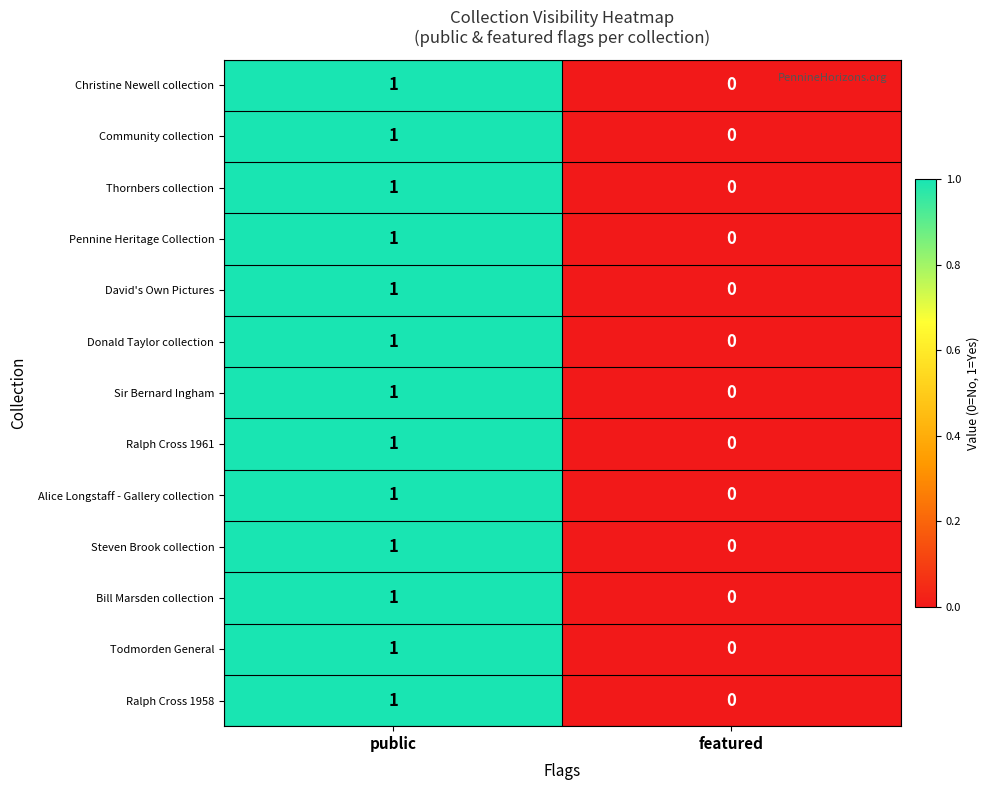

At public, list the series in order from smallest to largest.

Christine Newell collection, Community collection, Thornbers collection, Pennine Heritage Collection, David's Own Pictures, Donald Taylor collection, Sir Bernard Ingham, Ralph Cross 1961, Alice Longstaff - Gallery collection, Steven Brook collection, Bill Marsden collection, Todmorden General, Ralph Cross 1958